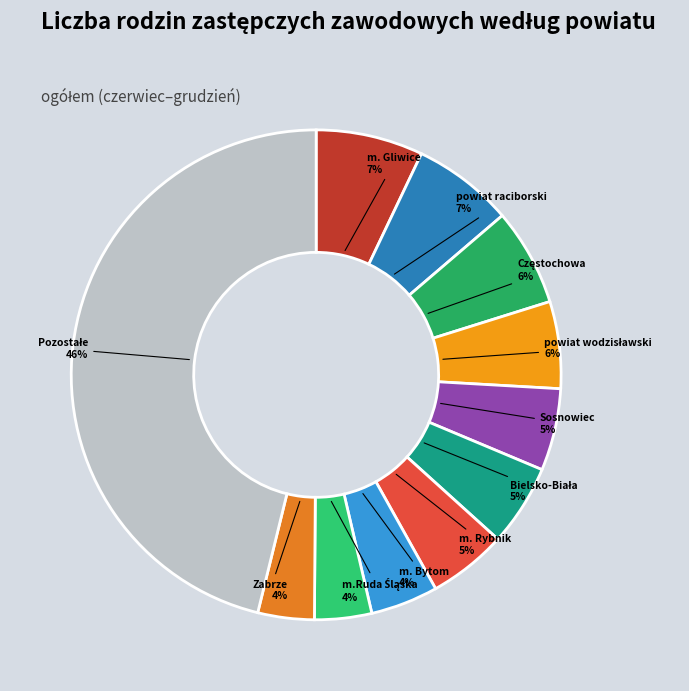

Combined, do Sosnowiec and m. Rybnik account for over 50%?

No